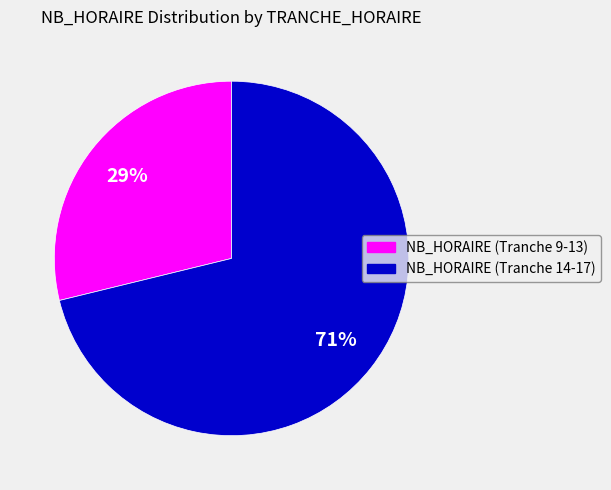

Is there a majority slice in this chart?

Yes